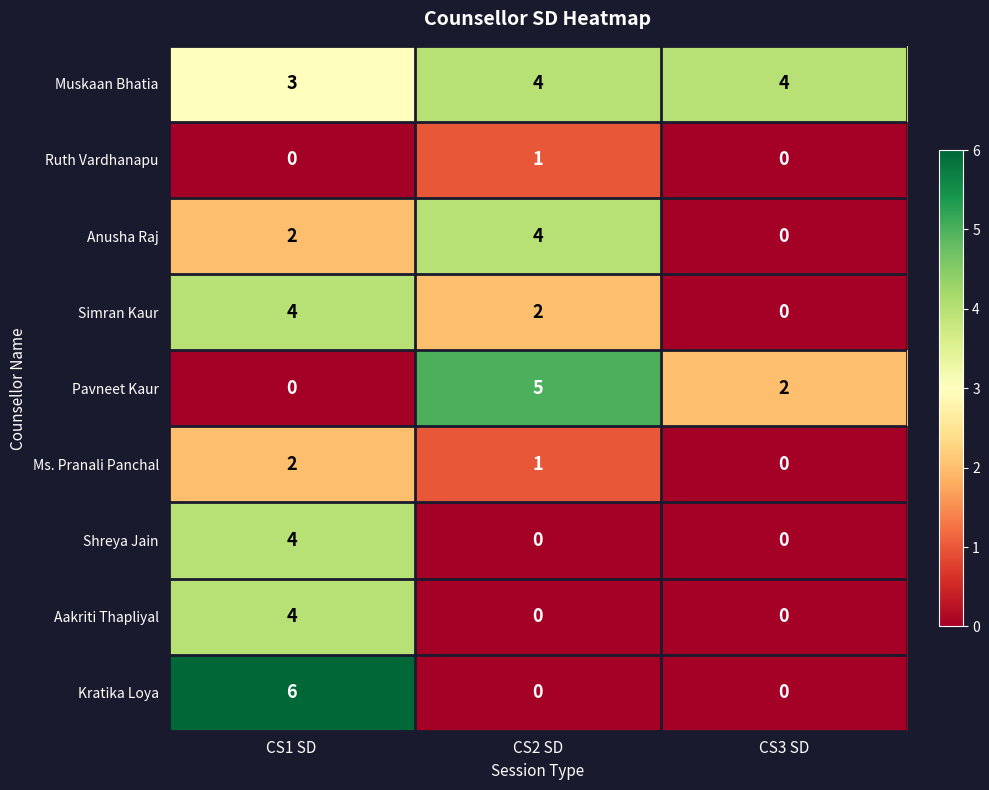

What is the greatest value displayed?

6